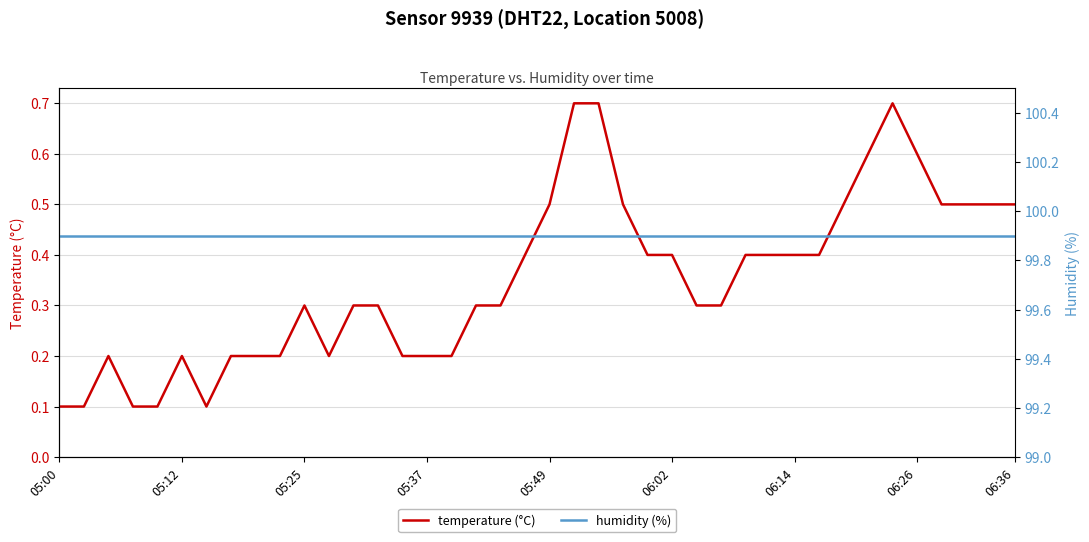

The value of temperature at 05:49 is 0.1. True or false?

False